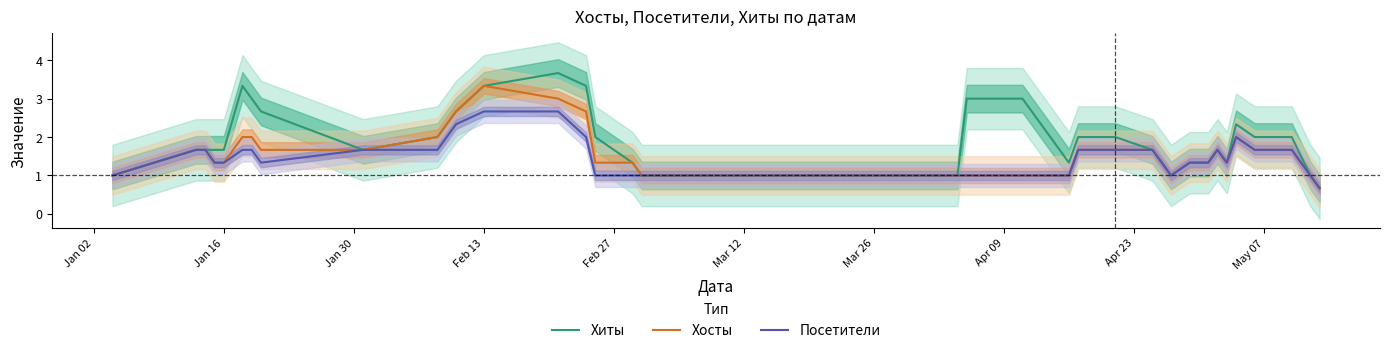

True or false: Хосты and Посетители intersect in this chart.

False